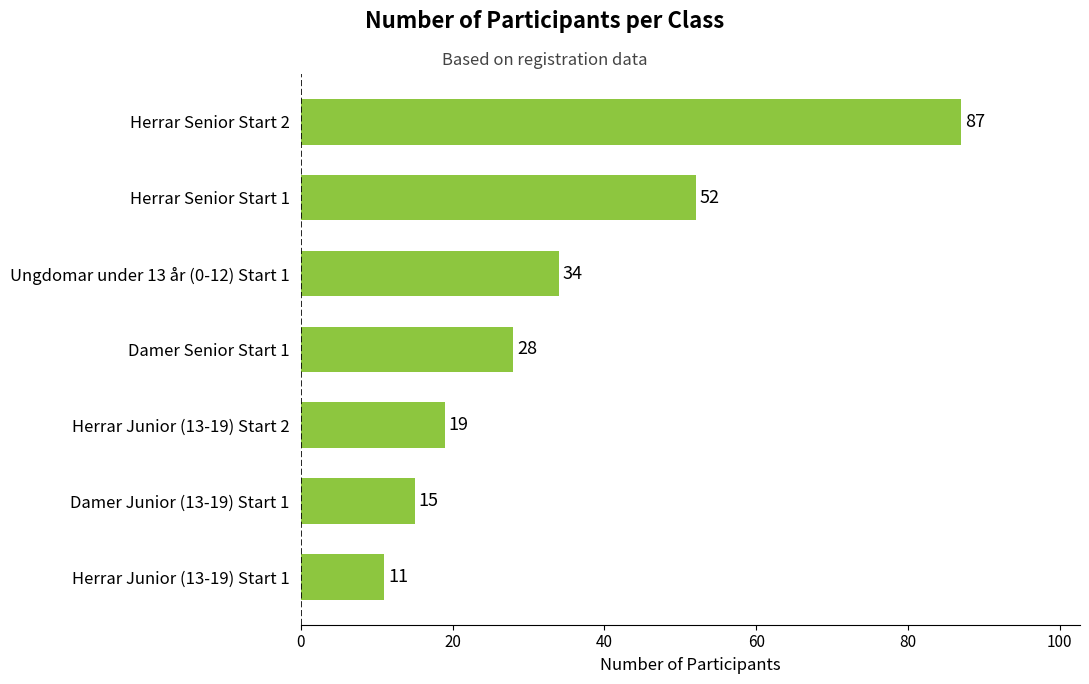

Rank the categories by value from highest to lowest.

Herrar Senior Start 2, Herrar Senior Start 1, Ungdomar under 13 år (0-12) Start 1, Damer Senior Start 1, Herrar Junior (13-19) Start 2, Damer Junior (13-19) Start 1, Herrar Junior (13-19) Start 1